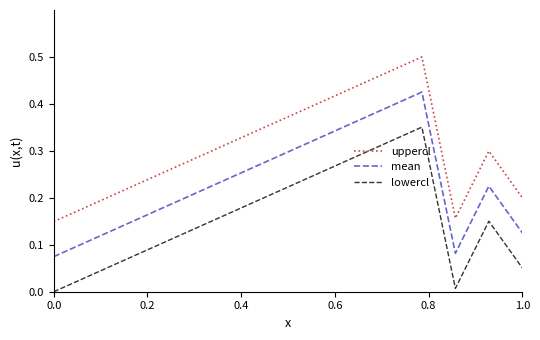

Rank the series by their maximum value, from lowest to highest.

lowercl, mean, uppercl